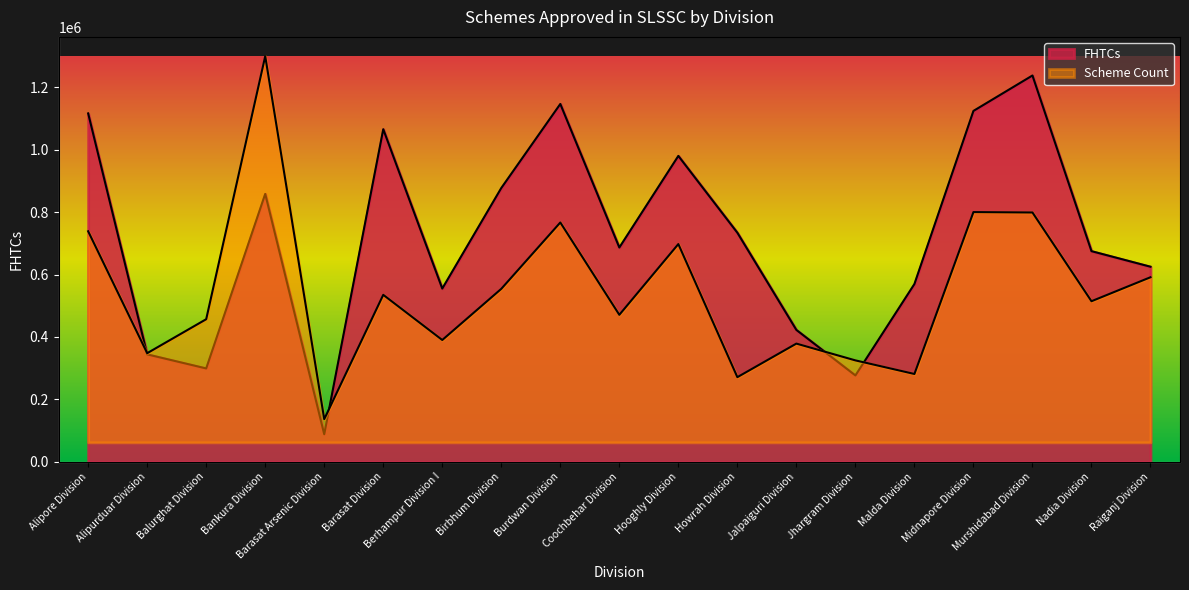

List the series in order of their overall mean, highest first.

FHTCs, Scheme Count